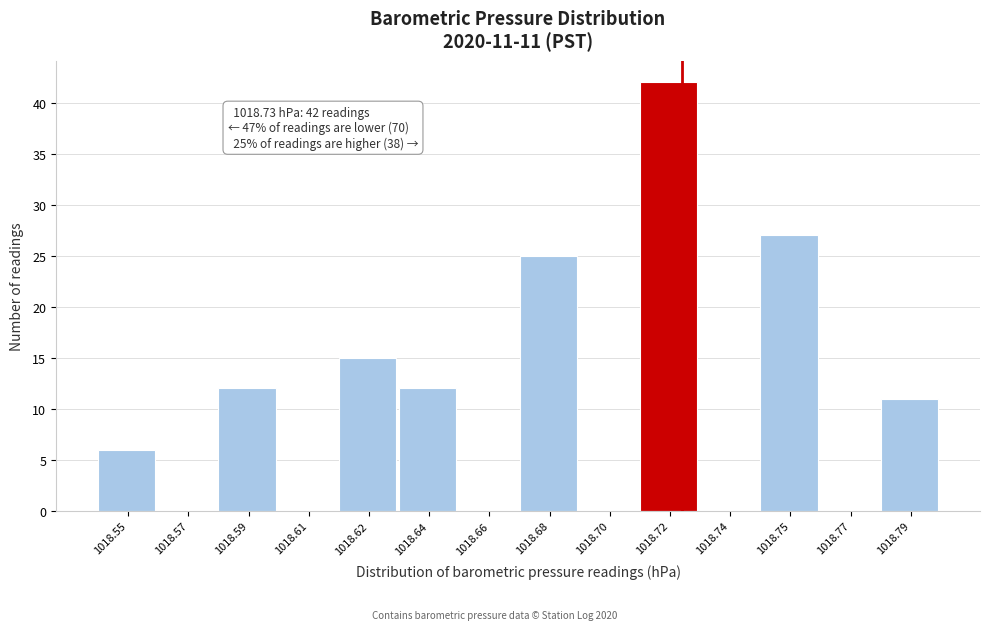

Reading left to right, extract all data points from this chart.

1018.55=6	1018.57=0	1018.59=12	1018.61=0	1018.62=15	1018.64=12	1018.66=0	1018.68=25	1018.70=0	1018.72=42	1018.74=0	1018.75=27	1018.77=0	1018.79=11